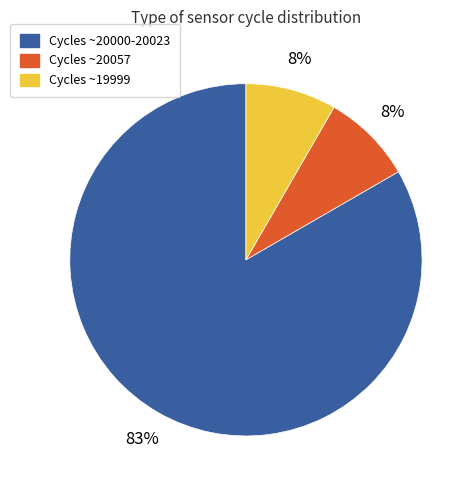

To the nearest percent, what is the average slice percentage?

33%